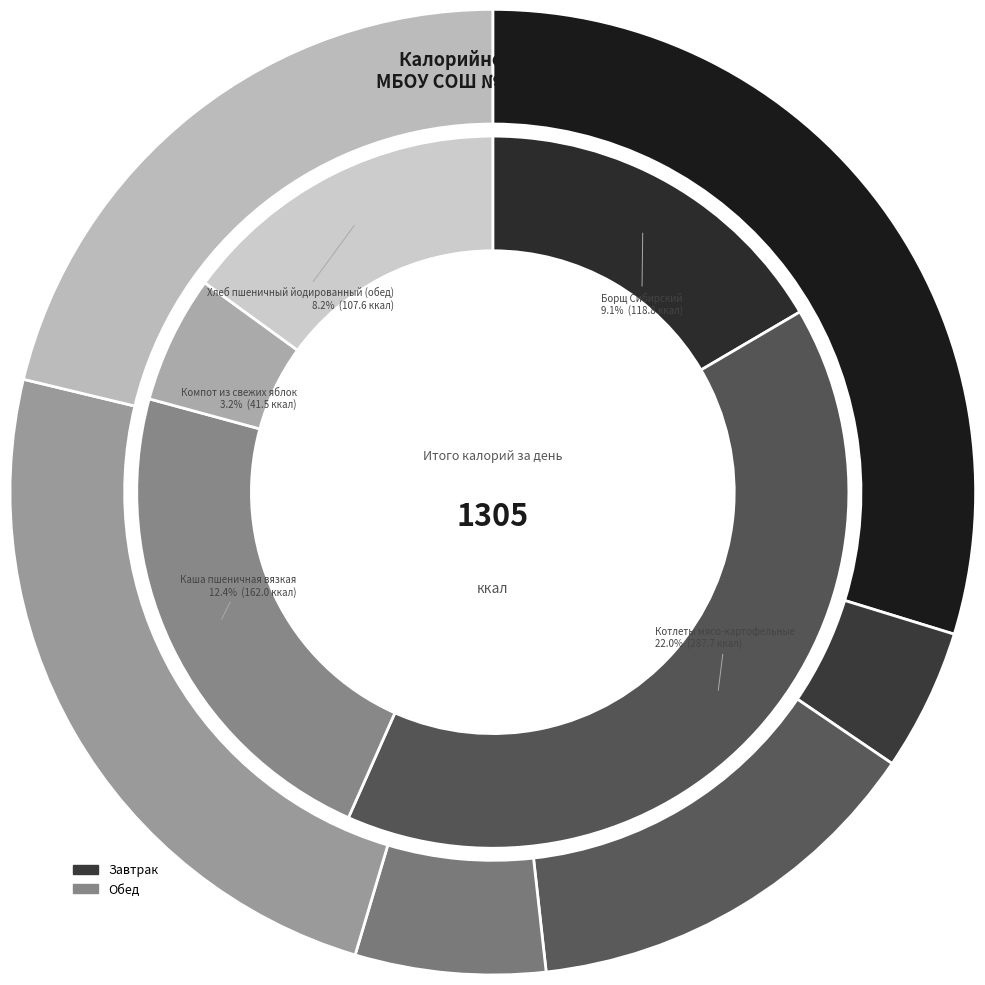

Which category has the smallest portion of the pie?

Чай с лимоном и сахаром